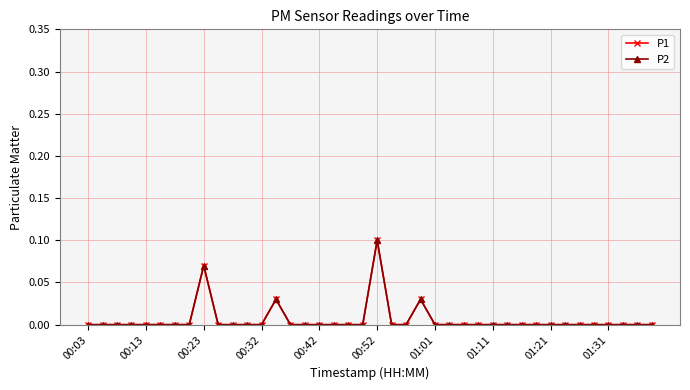

Reading left to right, extract all data points from this chart.

P1: 0.0	0.0	0.0	0.0	0.0	0.0	0.0	0.0	0.1	0.0	0.0	0.0	0.0	0.0	0.0	0.0	0.0	0.0	0.0	0.0	0.1	0.0	0.0	0.0	0.0	0.0	0.0	0.0	0.0	0.0	0.0	0.0	0.0	0.0	0.0	0.0	0.0	0.0	0.0	0.0
P2: 0.0	0.0	0.0	0.0	0.0	0.0	0.0	0.0	0.1	0.0	0.0	0.0	0.0	0.0	0.0	0.0	0.0	0.0	0.0	0.0	0.1	0.0	0.0	0.0	0.0	0.0	0.0	0.0	0.0	0.0	0.0	0.0	0.0	0.0	0.0	0.0	0.0	0.0	0.0	0.0